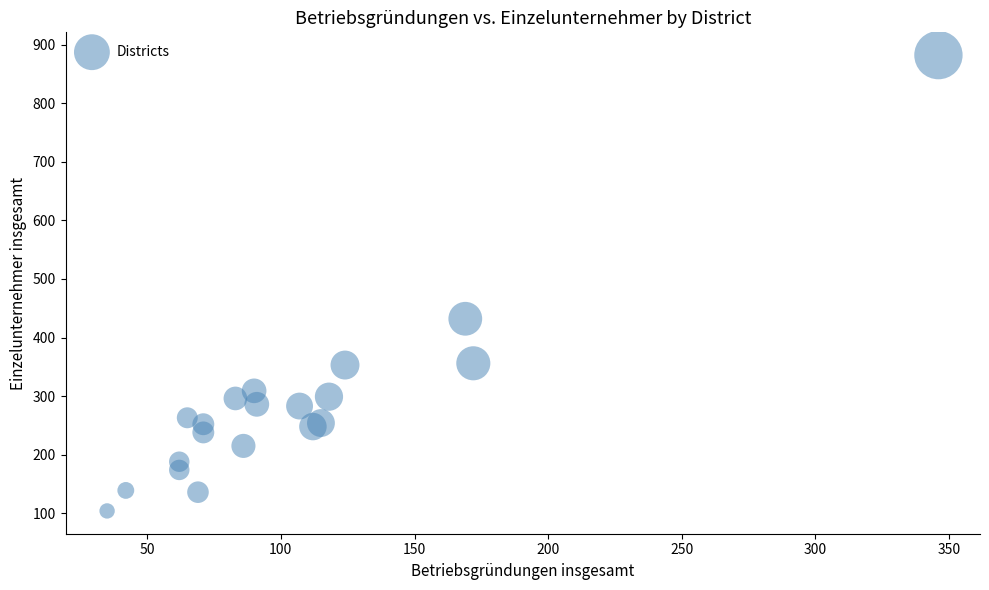

What Y value in the scatter plot is closest to 493?

432